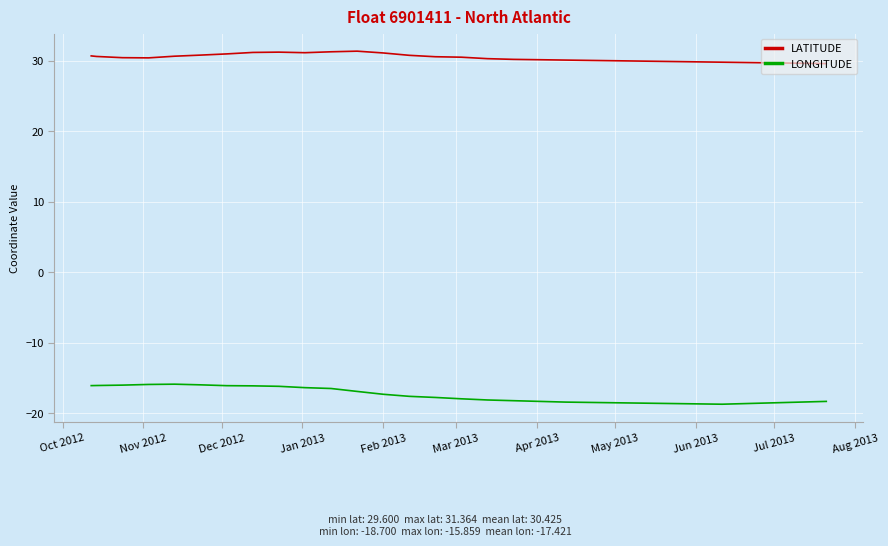

What is the minimum value shown in the chart?

-18.7